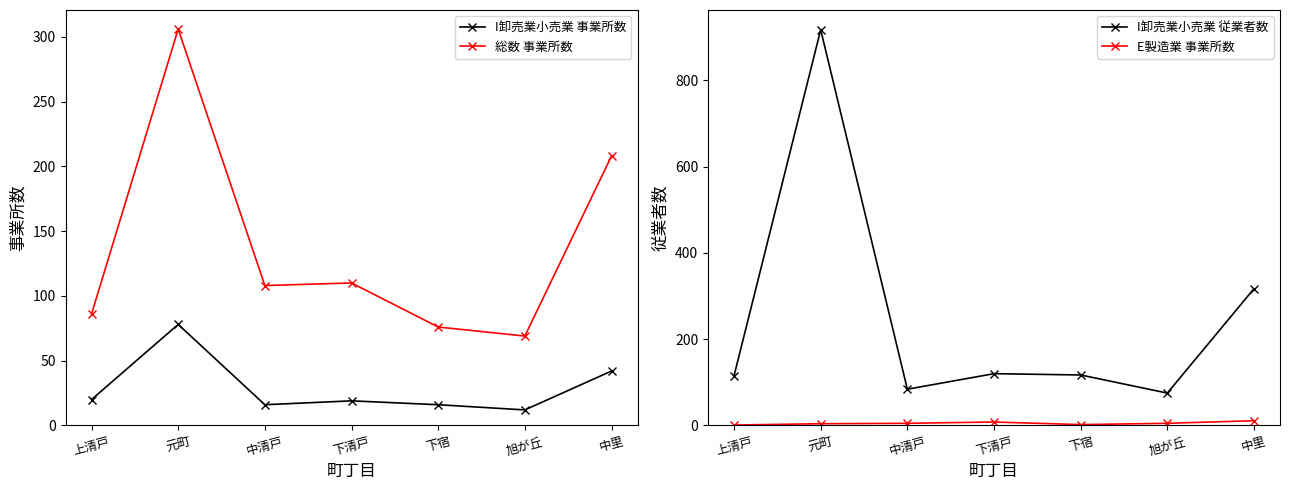

Rank the categories by I卸売業小売業 事業所数 value from highest to lowest.

元町, 中里, 上清戸, 下清戸, 中清戸, 下宿, 旭が丘